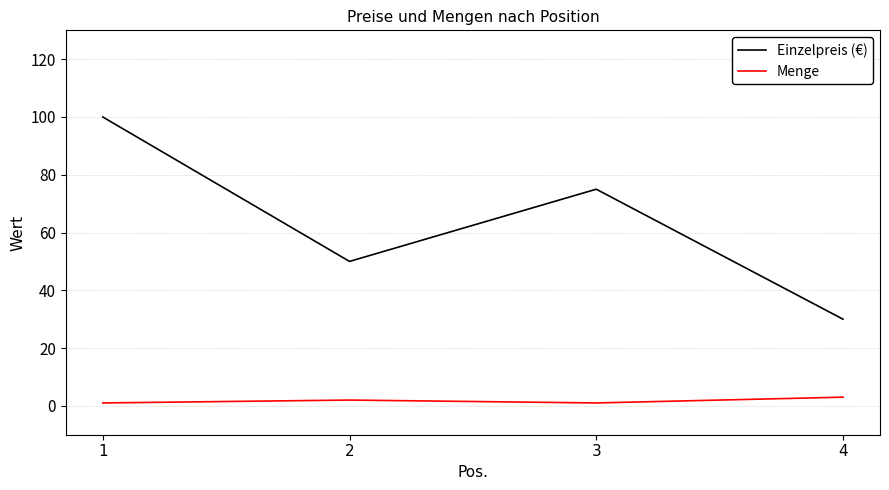

Rank the categories by Einzelpreis (€) value from highest to lowest.

1, 3, 2, 4